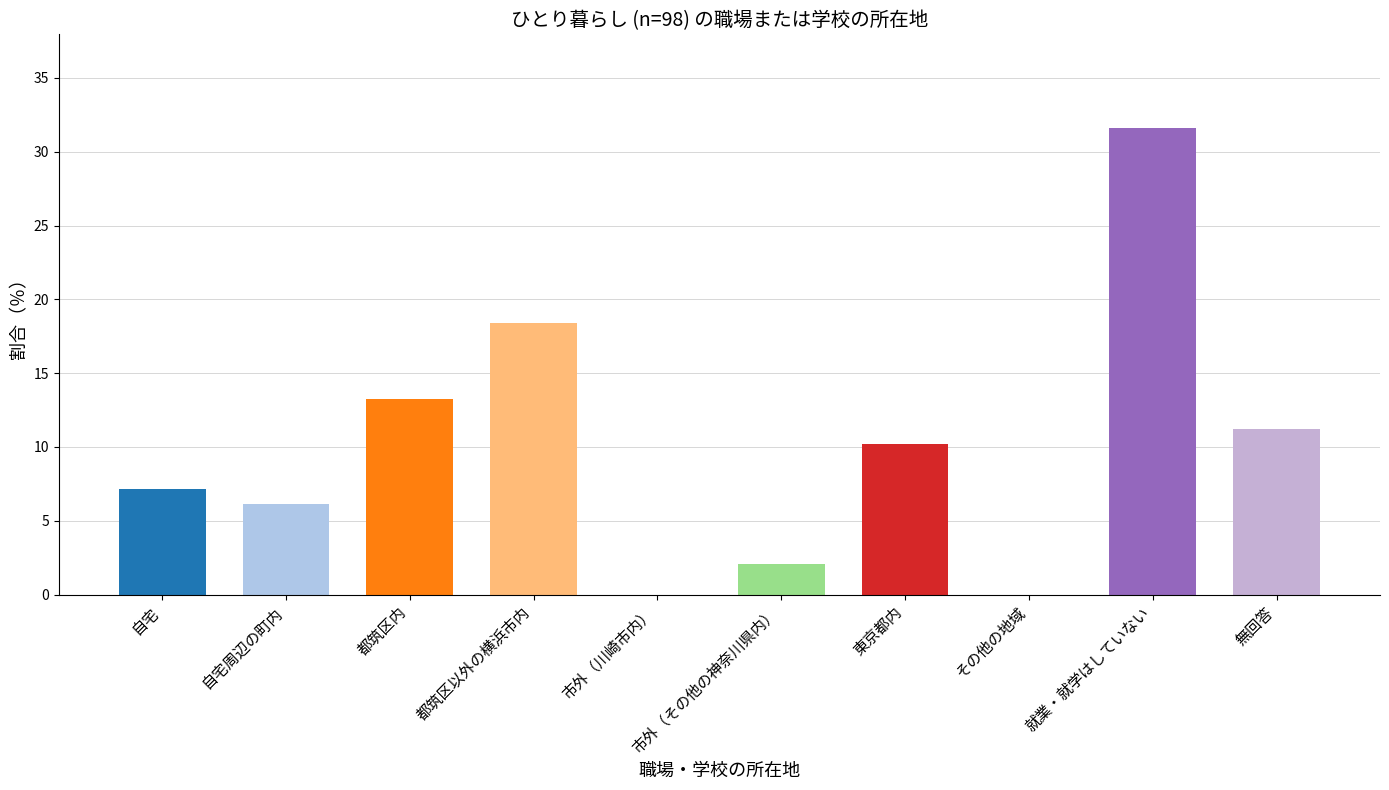

What is the sum of the values at 都筑区以外の横浜市内 and 就業・就学はしていない?

50.0